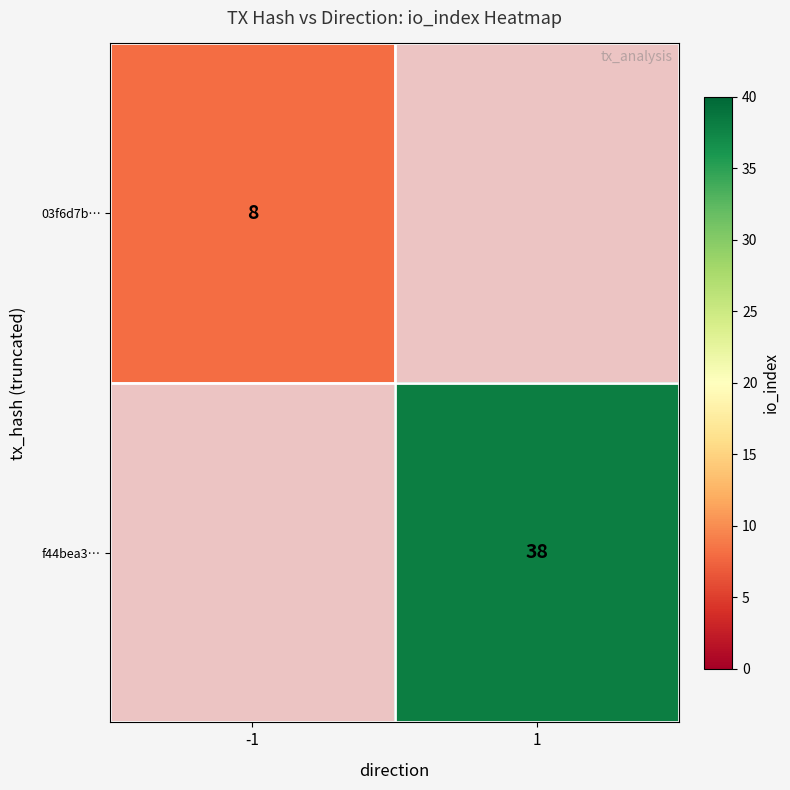

The value of 03f6d7b… at -1 is 8. True or false?

True